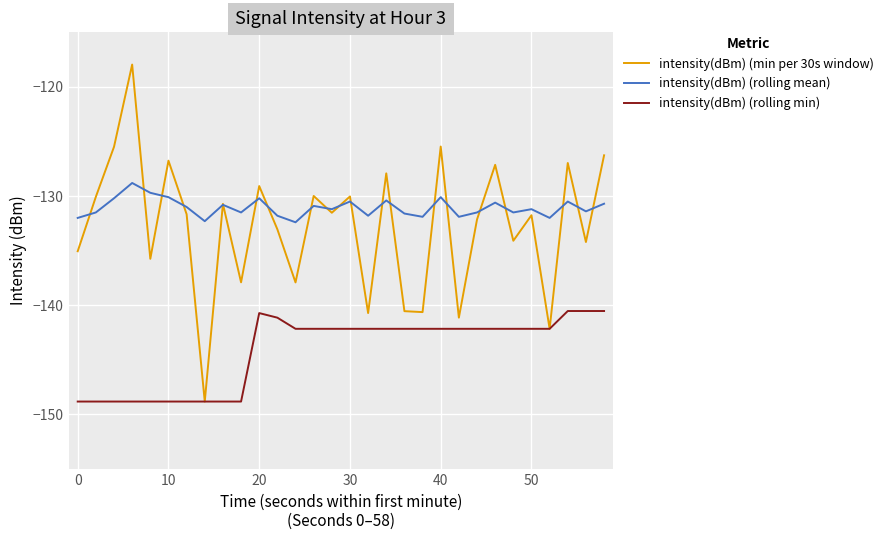

True or false: intensity(dBm) (rolling mean) and intensity(dBm) (rolling min) cross at least once.

False